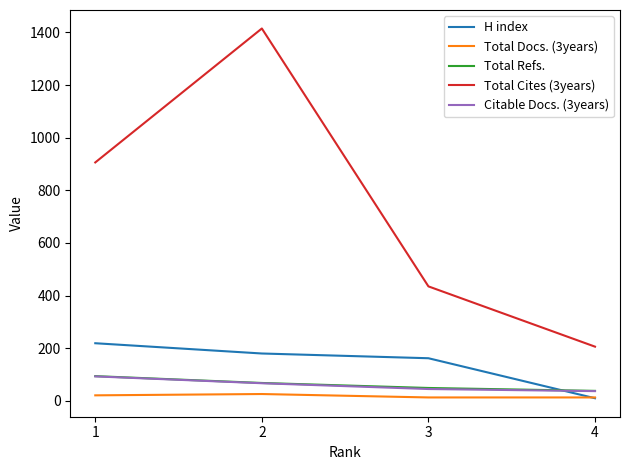

How many Total Docs. (3years) values are between 13 and 26?

4